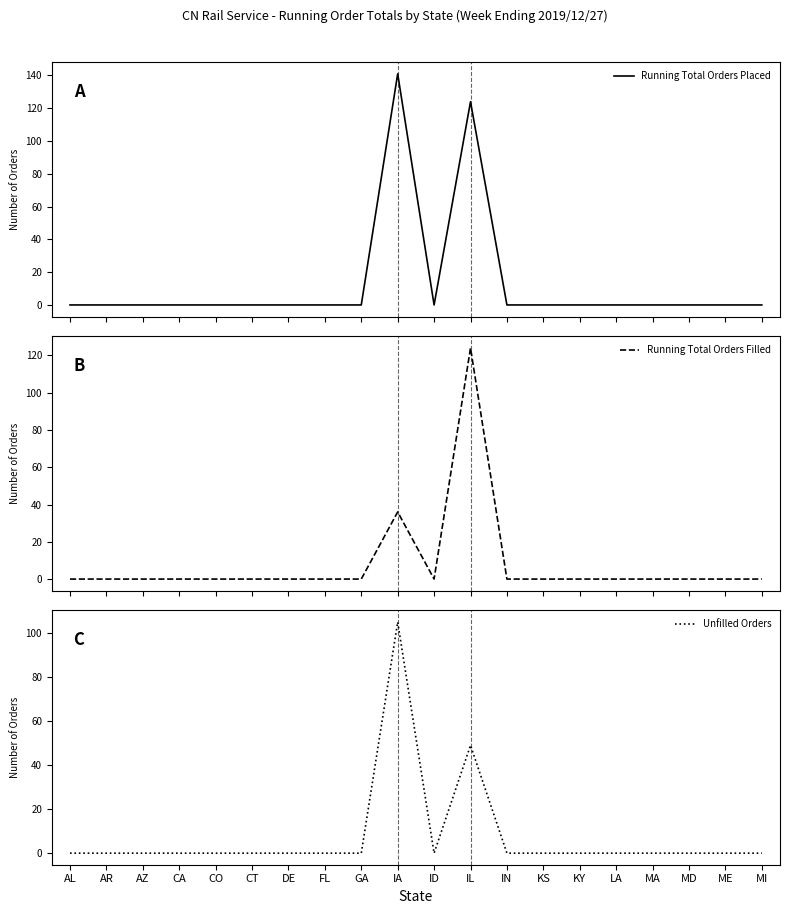

Between ME and KS, which is larger?

ME